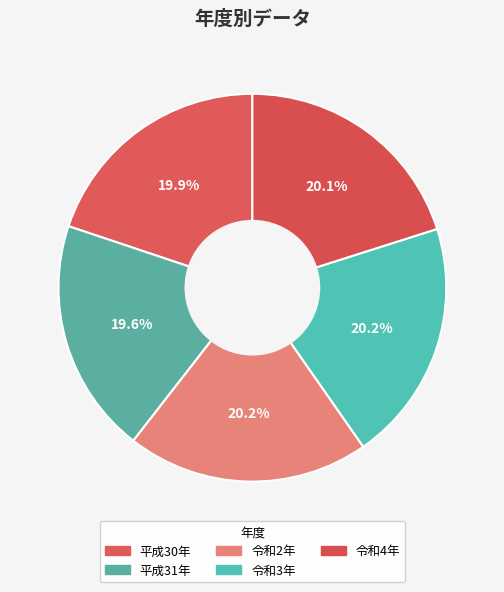

Does 令和3年 account for over 50% of the chart?

No